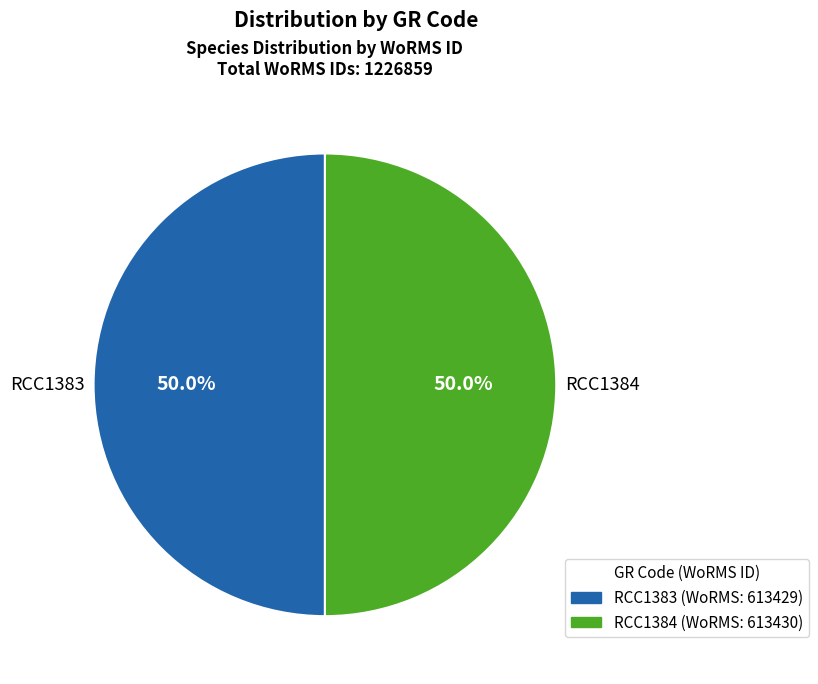

What percentage is the RCC1384 slice, to the nearest percent?

50%